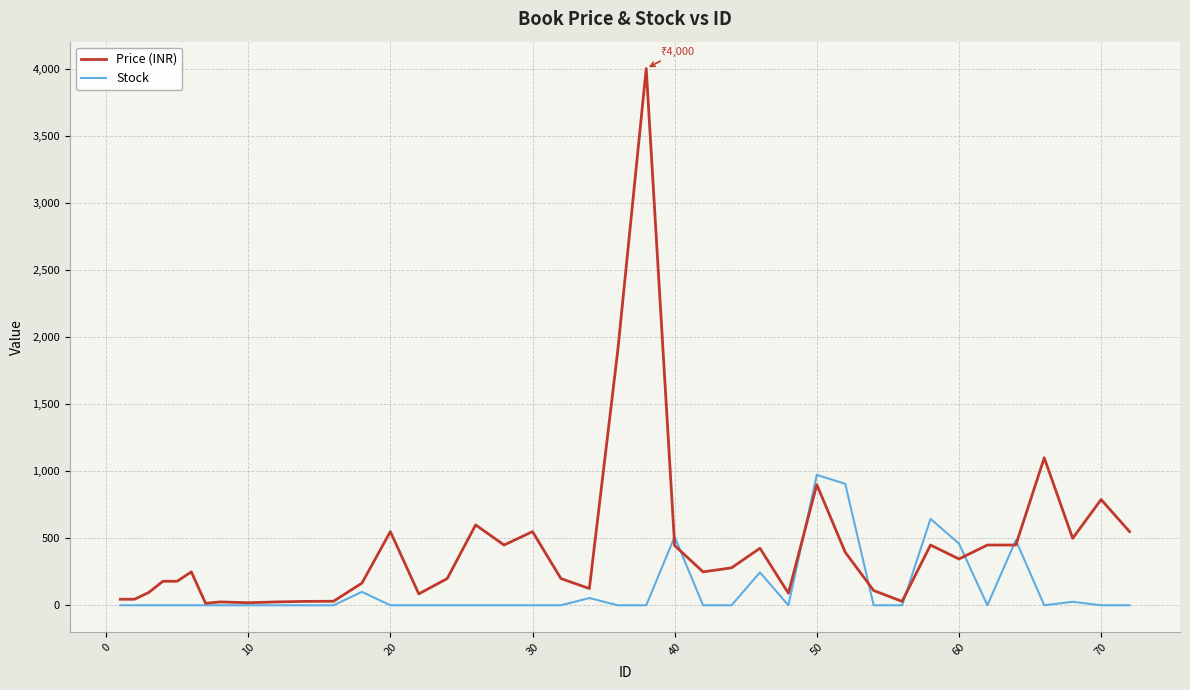

Which series has the largest total across all categories?

Price (INR)